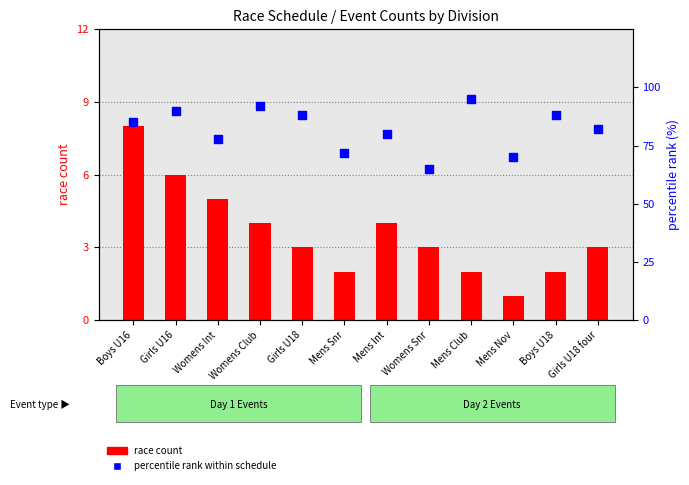

What are all the series names shown in the legend?

race count, percentile rank within schedule